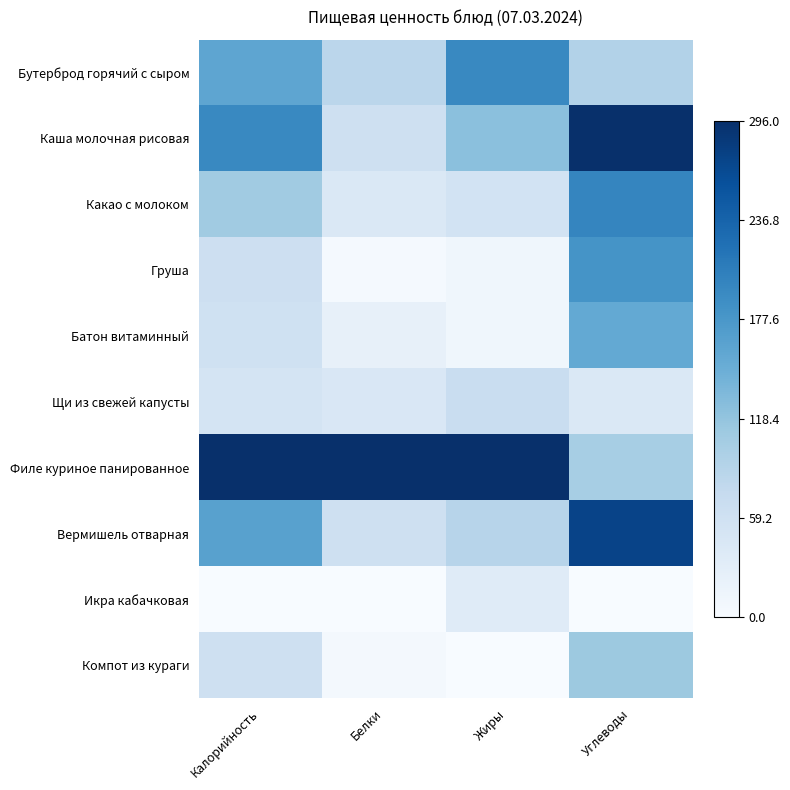

At Жиры, list the series in order from smallest to largest.

Компот из кураги, Груша, Батон витаминный, Икра кабачковая, Какао с молоком, Щи из свежей капусты, Вермишель отварная, Каша молочная рисовая, Бутерброд горячий с сыром, Филе куриное панированное